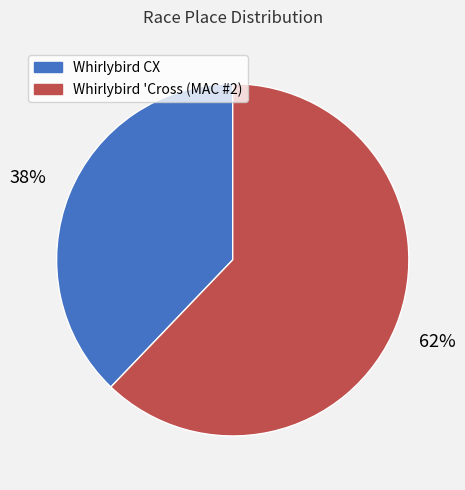

Count the number of slices in the pie.

2